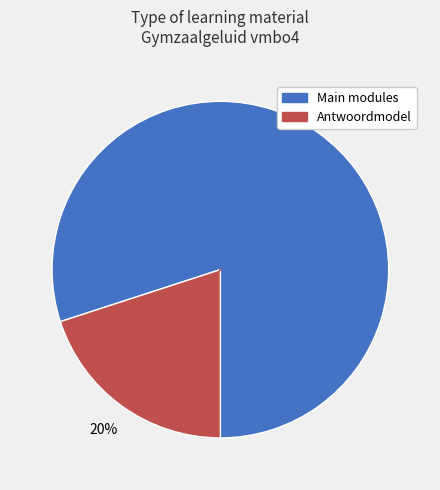

Does any single category account for the majority?

Yes